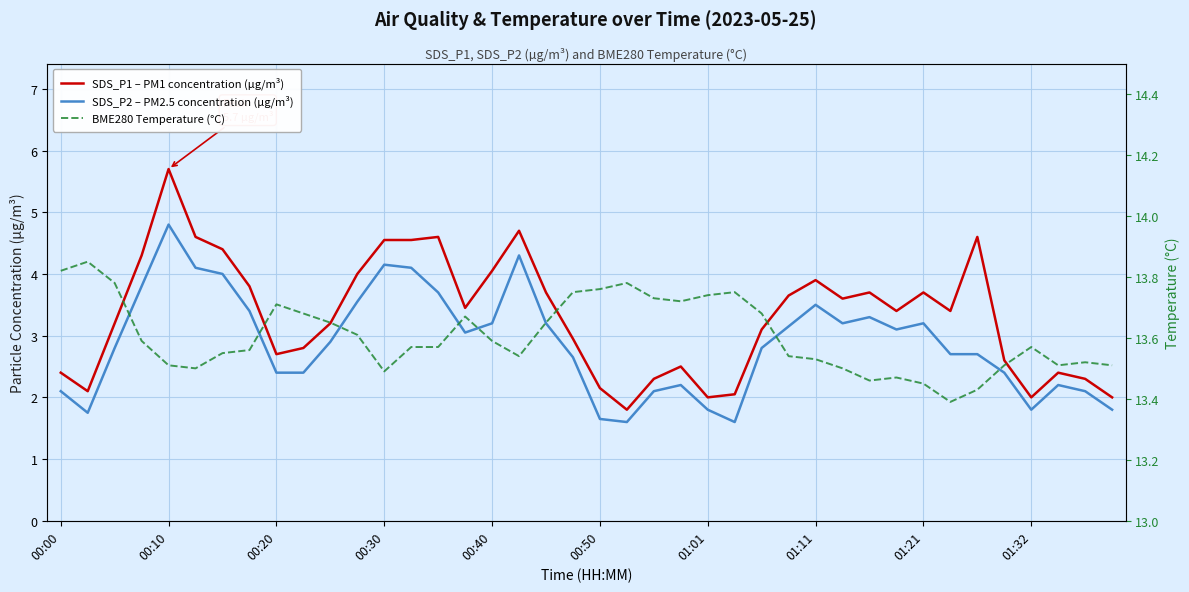

What is the difference between the second highest and minimum values in the SDS_P1 – PM1 concentration (µg/m³) series?

2.9